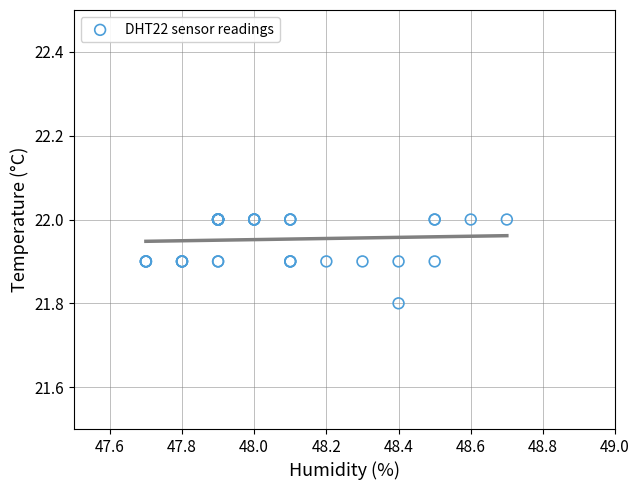

What Y value in the scatter plot is closest to 21?

21.8